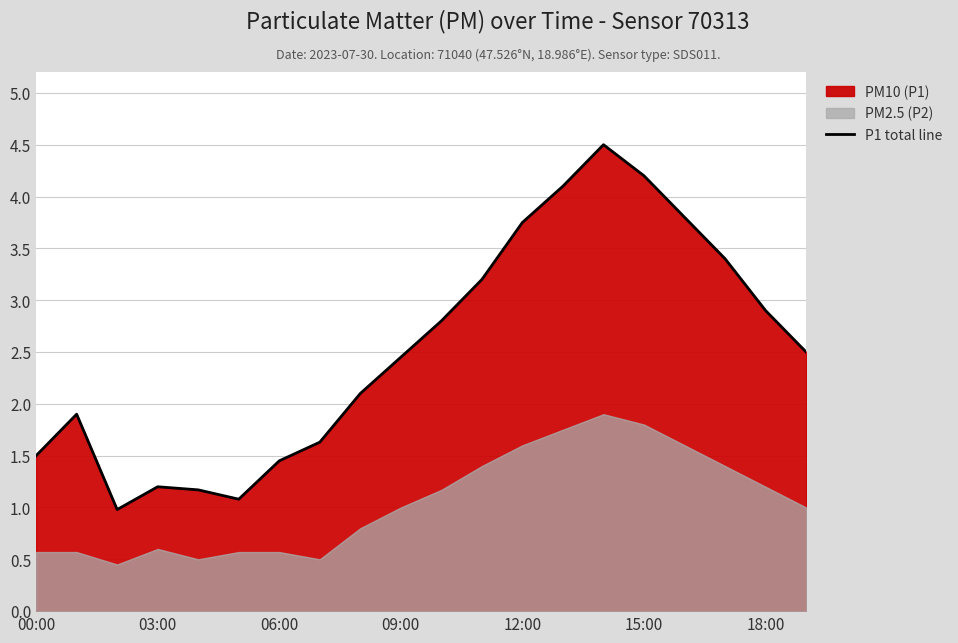

Is it true that P1 total line equals 1.5 at 00:00?

True